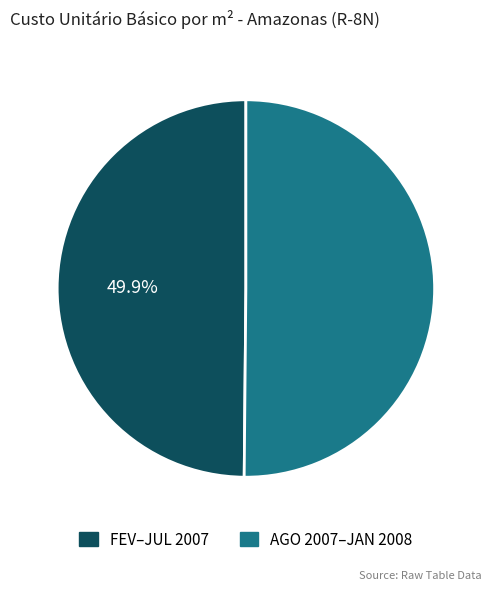

Is there a majority slice in this chart?

Yes